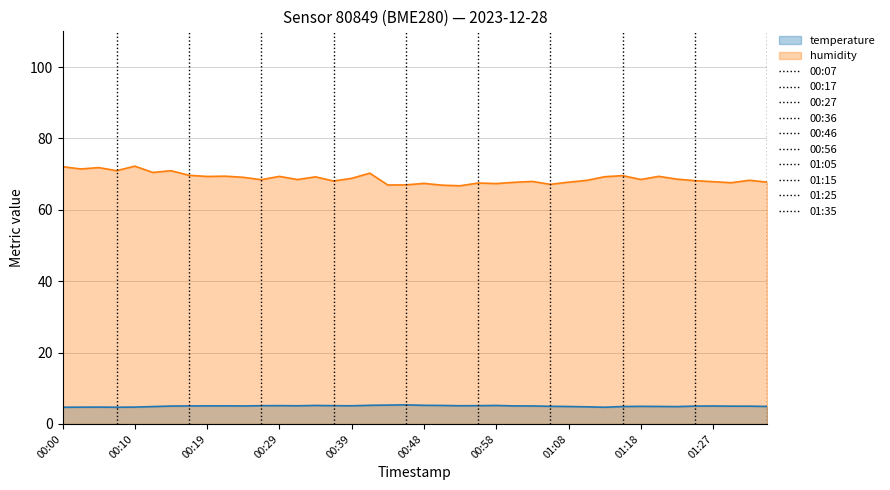

True or false: temperature has a value of 5.0 at 01:27.

True